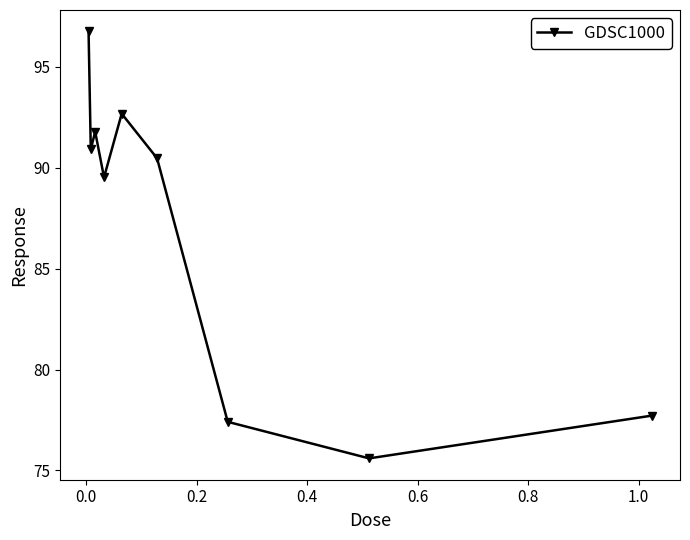

What is the greatest value displayed?

96.8